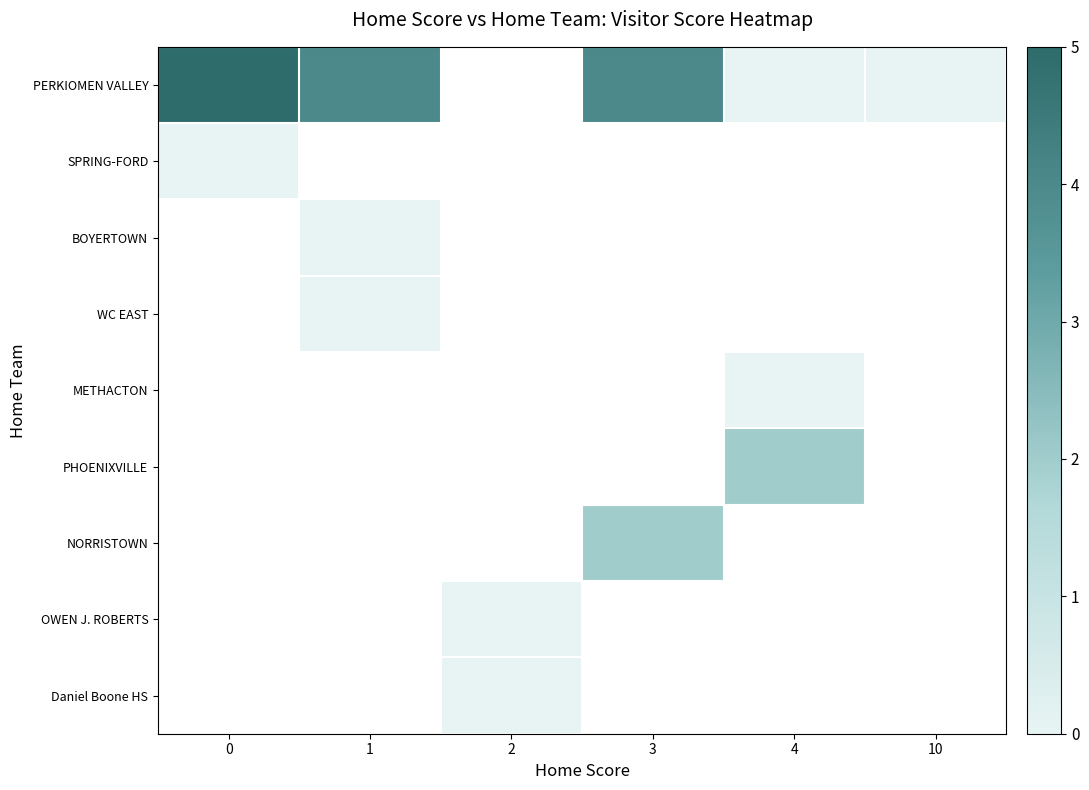

At which category does the chart reach its minimum across all series?

4